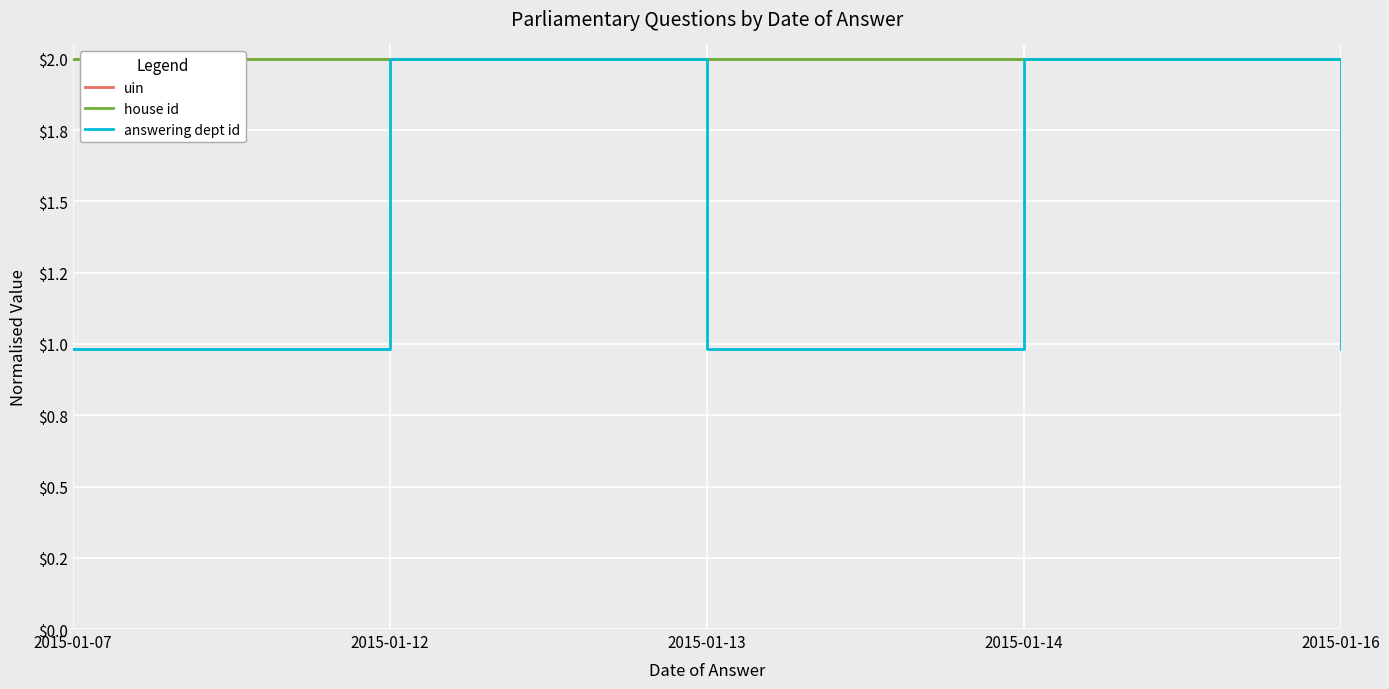

Does the chart have visible grid lines?

Yes